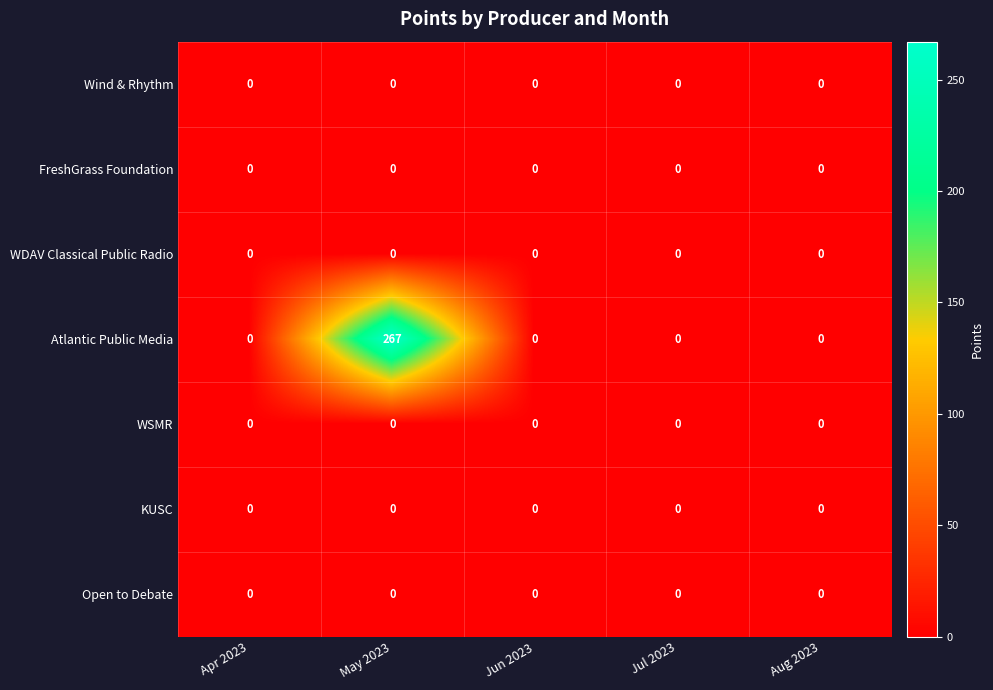

At how many categories does at least one series exceed 172?

1